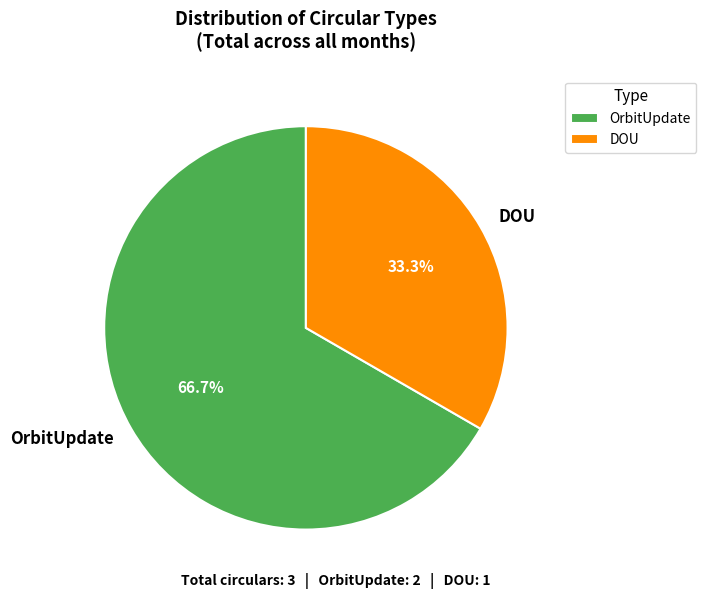

Rank the categories by value from highest to lowest.

OrbitUpdate, DOU